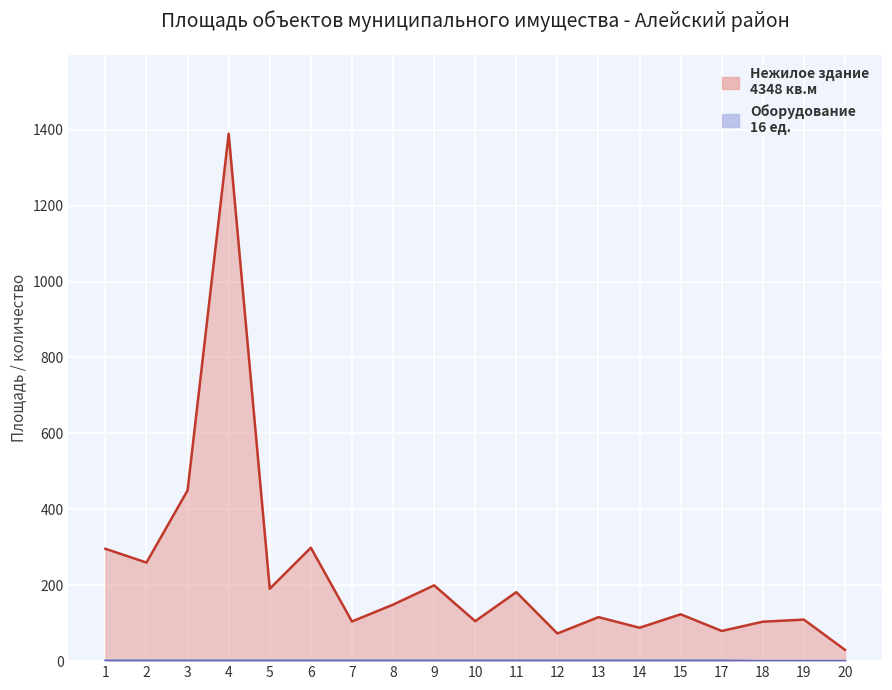

The value at 6 is 104.2. True or false?

False